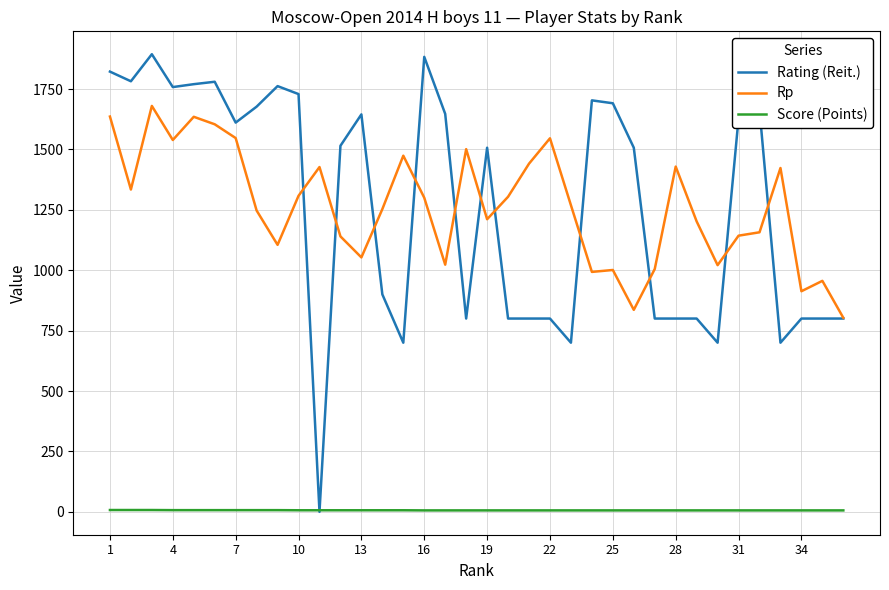

True or false: Rp and Score (Points) intersect in this chart.

False